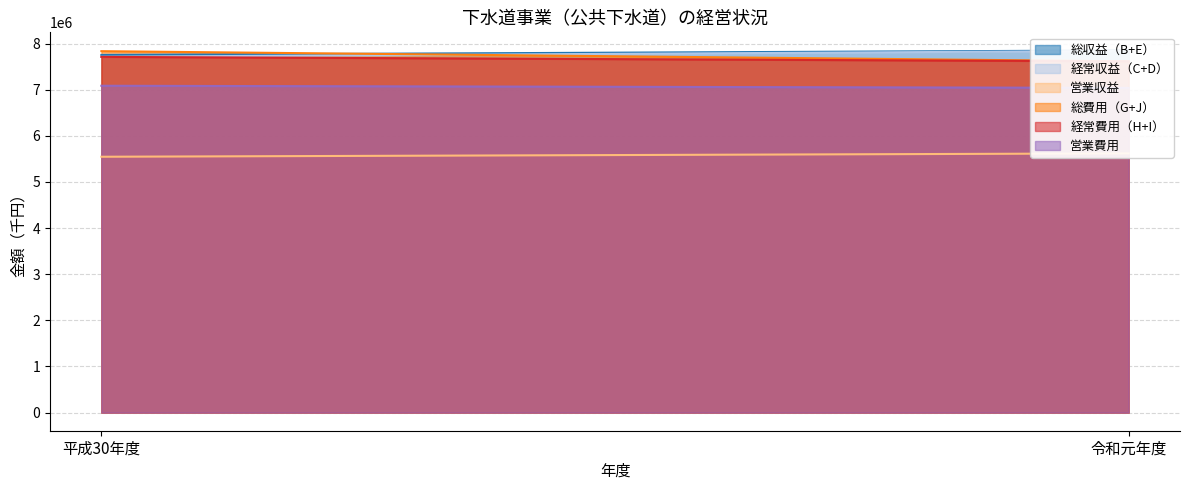

List the labels in order of 経常費用（H+I） value, smallest first.

令和元年度, 平成30年度